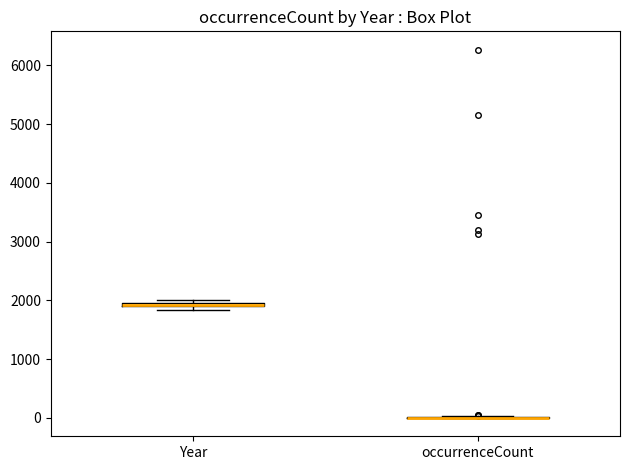

Where is the upper edge of the box for Year on the y-axis? The values are not printed on the chart, so give them approximately, as read against the axis.

2000